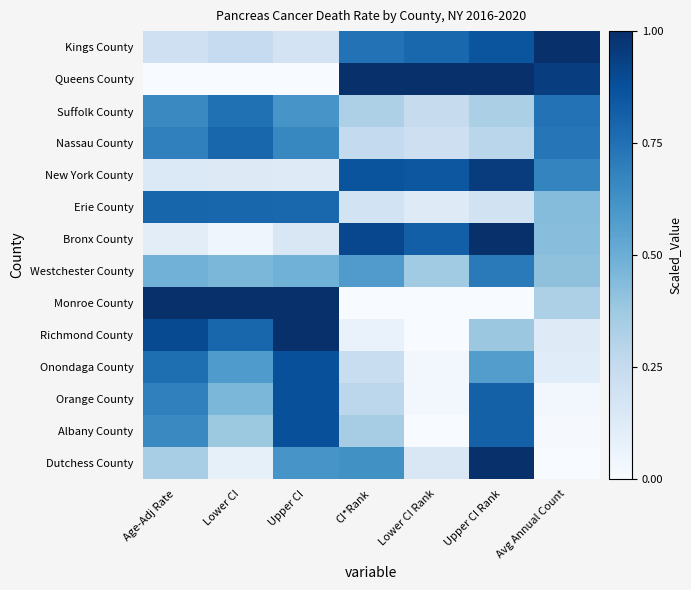

List the series in order of their peak value, lowest first.

Westchester County, Suffolk County, Nassau County, Erie County, Onondaga County, Orange County, Albany County, New York County, Kings County, Queens County, Bronx County, Monroe County, Richmond County, Dutchess County